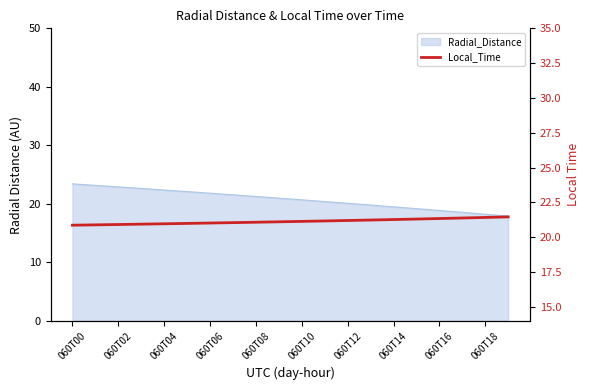

Count the number of categories in the chart.

20